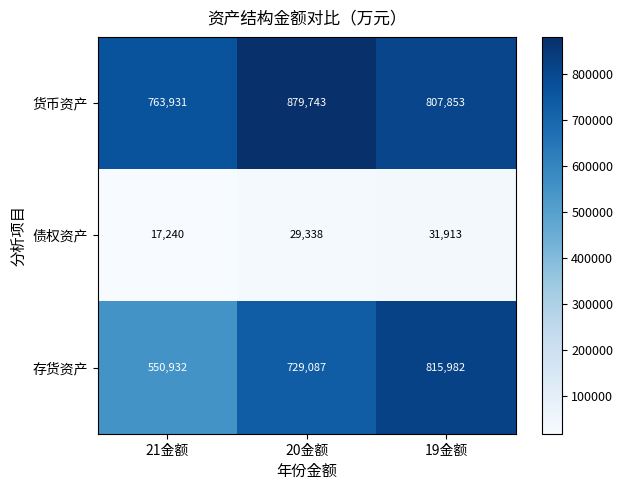

What is the difference between the 货币资产 values at 20金额 and 21金额?

115812